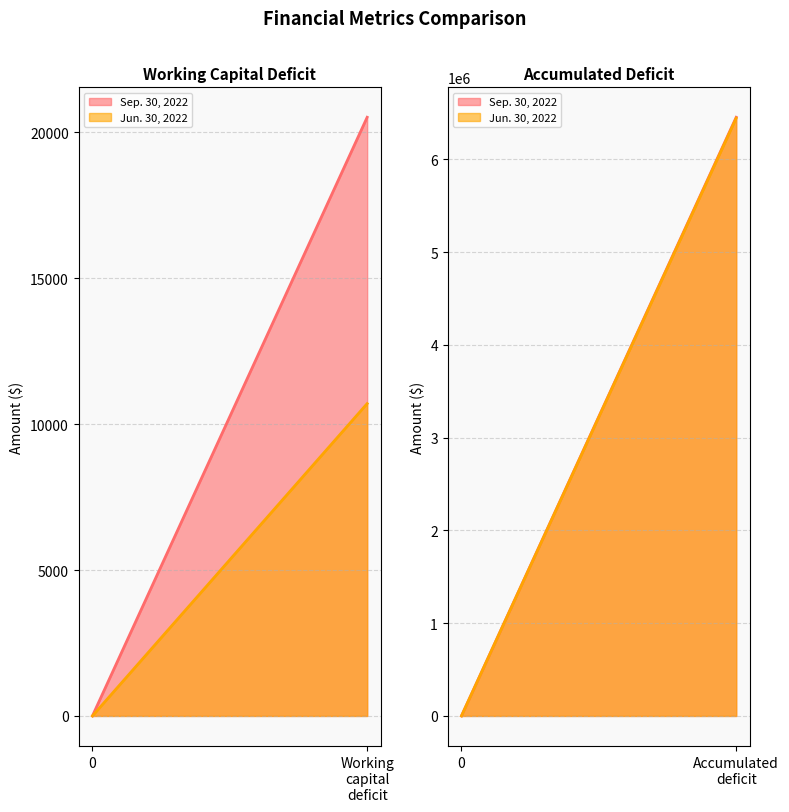

The value of Jun. 30, 2022 at Accumulated deficit is 2285202. True or false?

False